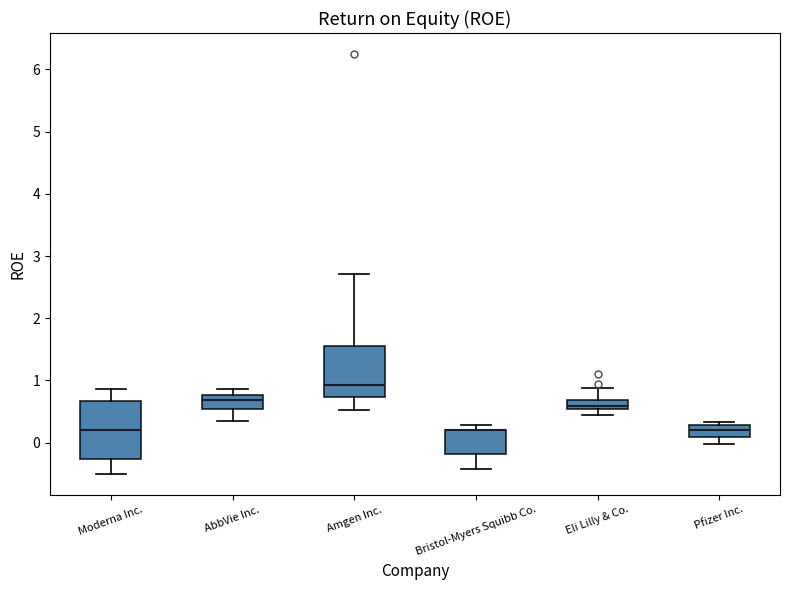

Comparing the boxes themselves (not the whiskers), which one is the tallest?

Moderna Inc.